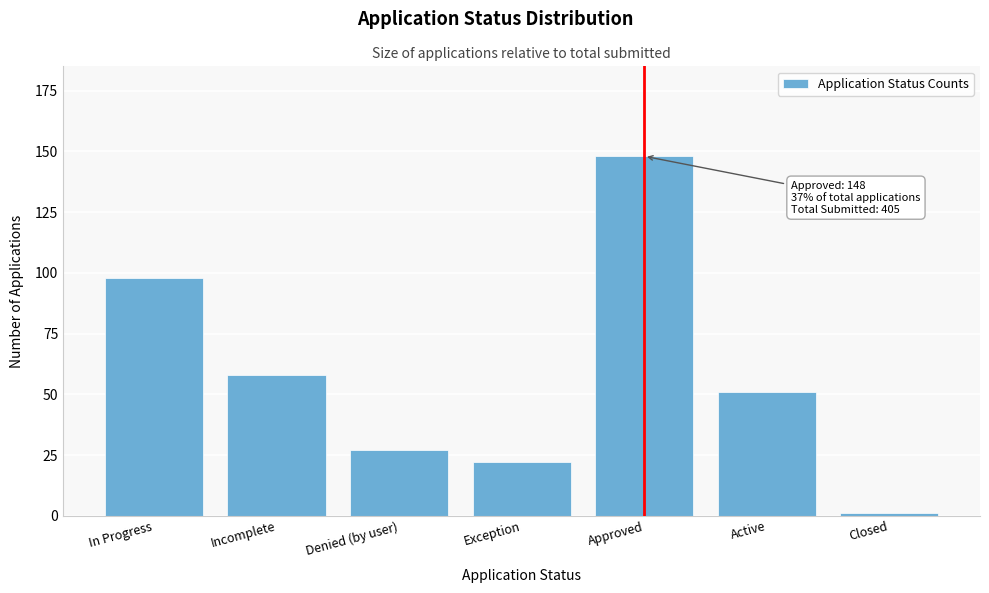

Reading left to right, what are all the values shown in this chart?

98	58	27	22	148	51	1